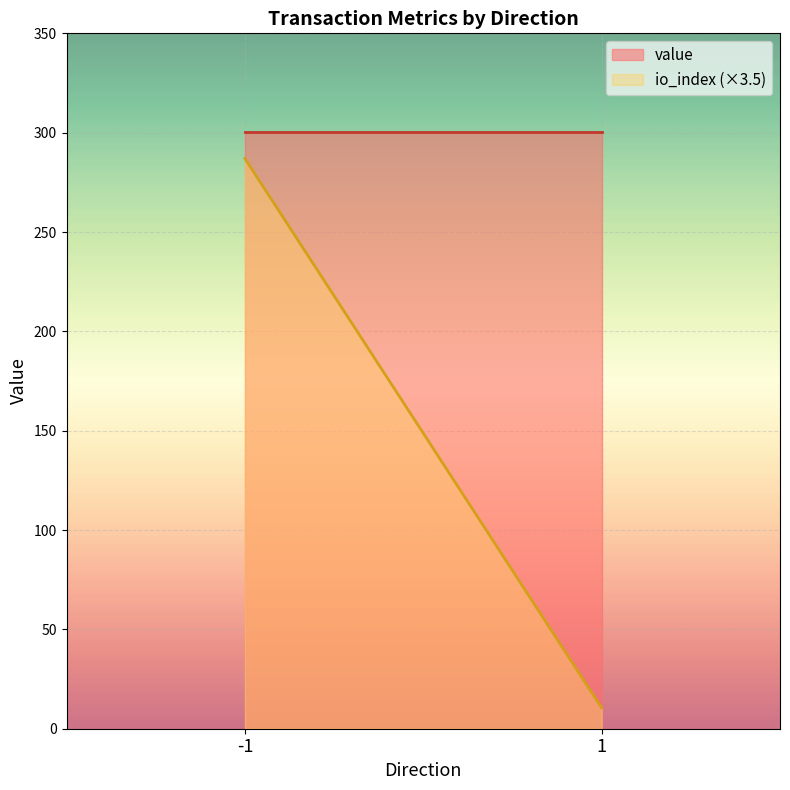

True or false: value and io_index cross at least once.

False